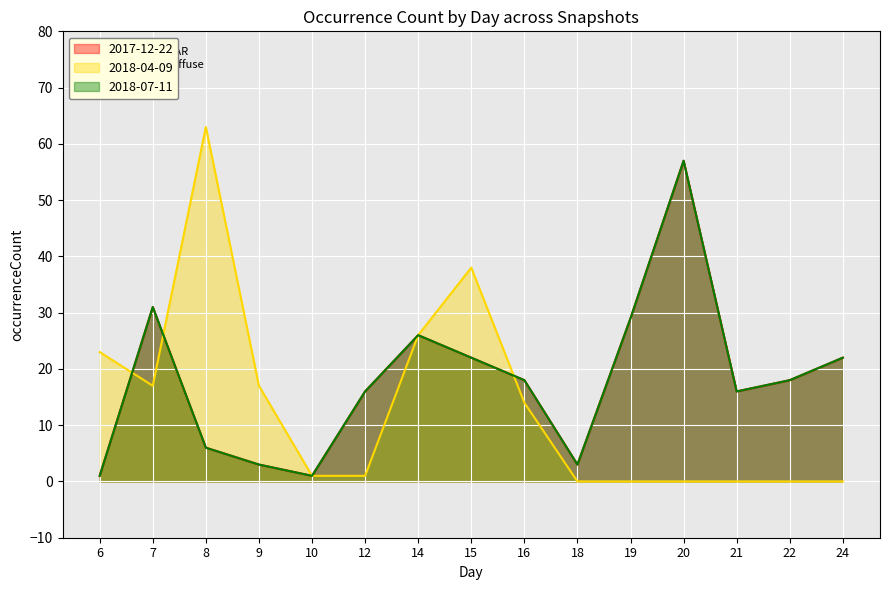

Reading left to right, what are all the values shown in this chart?

2017-12-22: 1	31	6	3	1	16	26	22	18	3	29	57	16	18	22
2018-04-09: 23	17	63	17	1	1	26	38	14	0	0	0	0	0	0
2018-07-11: 1	31	6	3	1	16	26	22	18	3	29	57	16	18	22